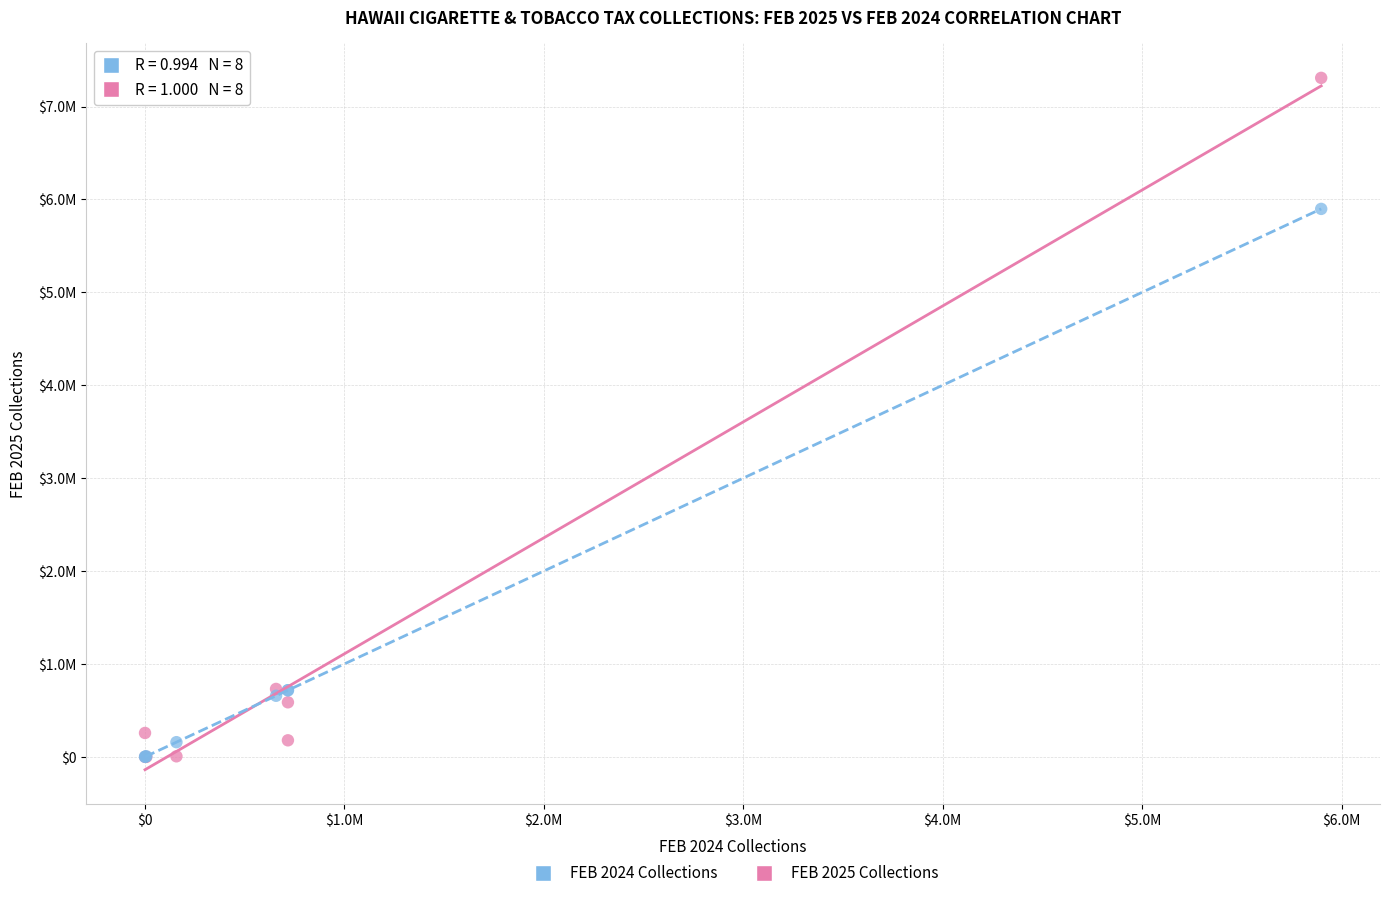

Which series reaches the maximum Y coordinate?

FEB 2025 Collections